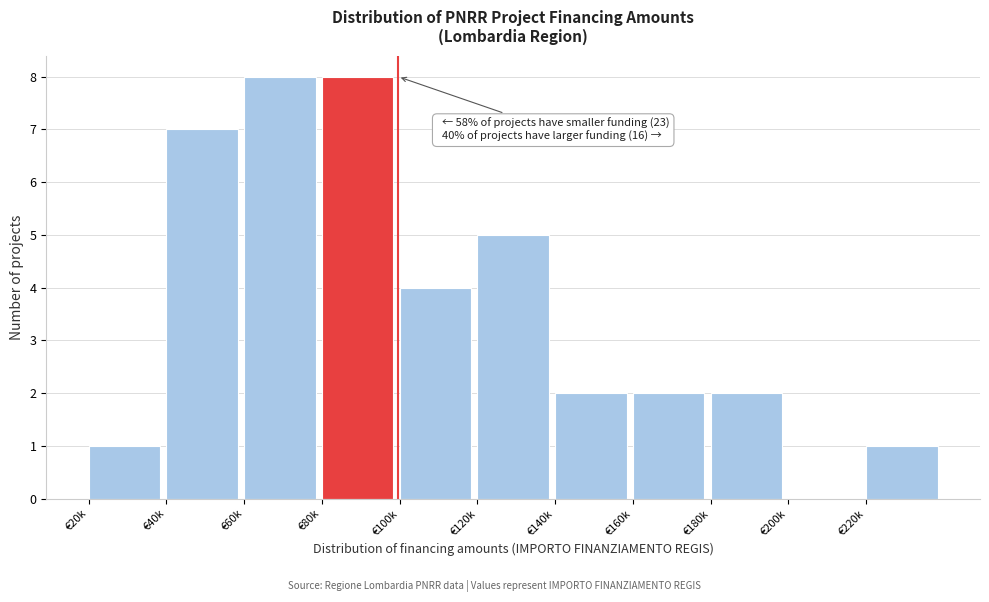

Reading left to right, extract all data points from this chart.

€20k=1	€40k=7	€60k=8	€80k=8	€100k=4	€120k=5	€140k=2	€160k=2	€180k=2	€200k=0	€220k=1